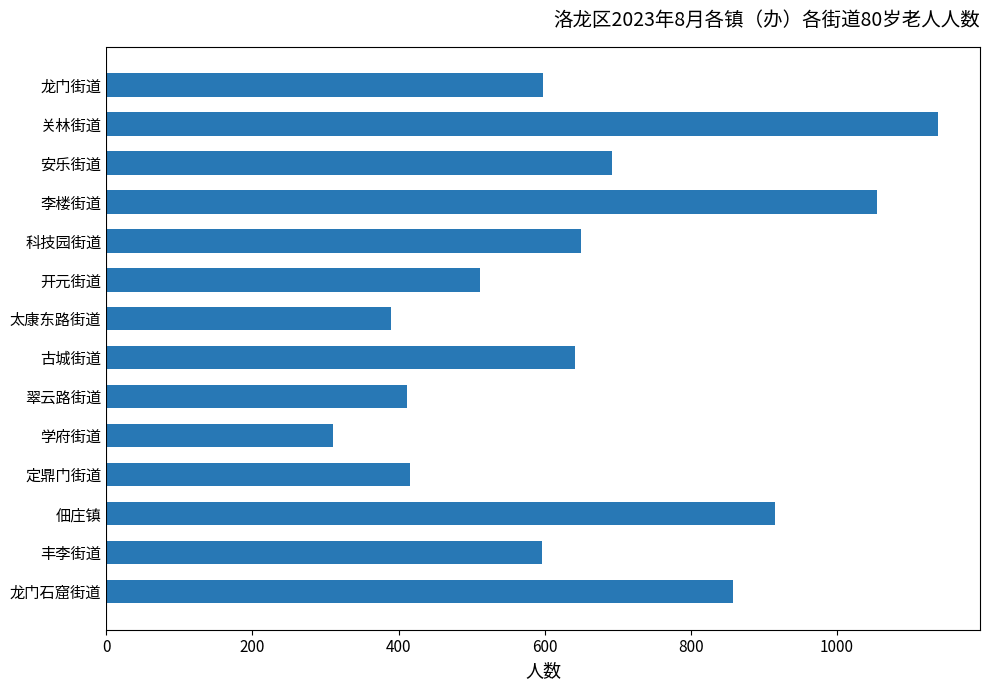

What is the label of the 2nd bar from the bottom?

丰李街道